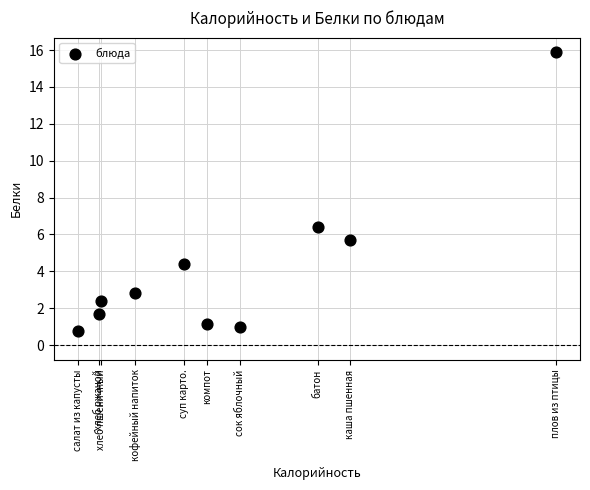

What is the range of Y values (max minus min)?

15.1